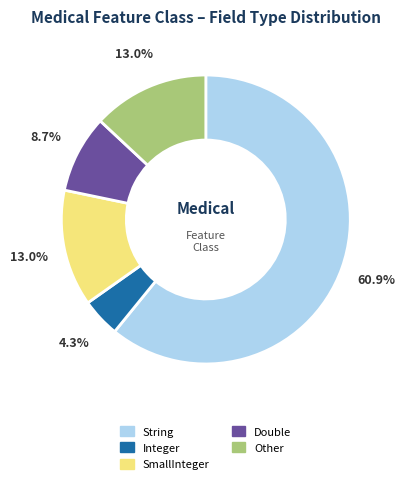

Is there any slice that represents more than half of the pie?

Yes